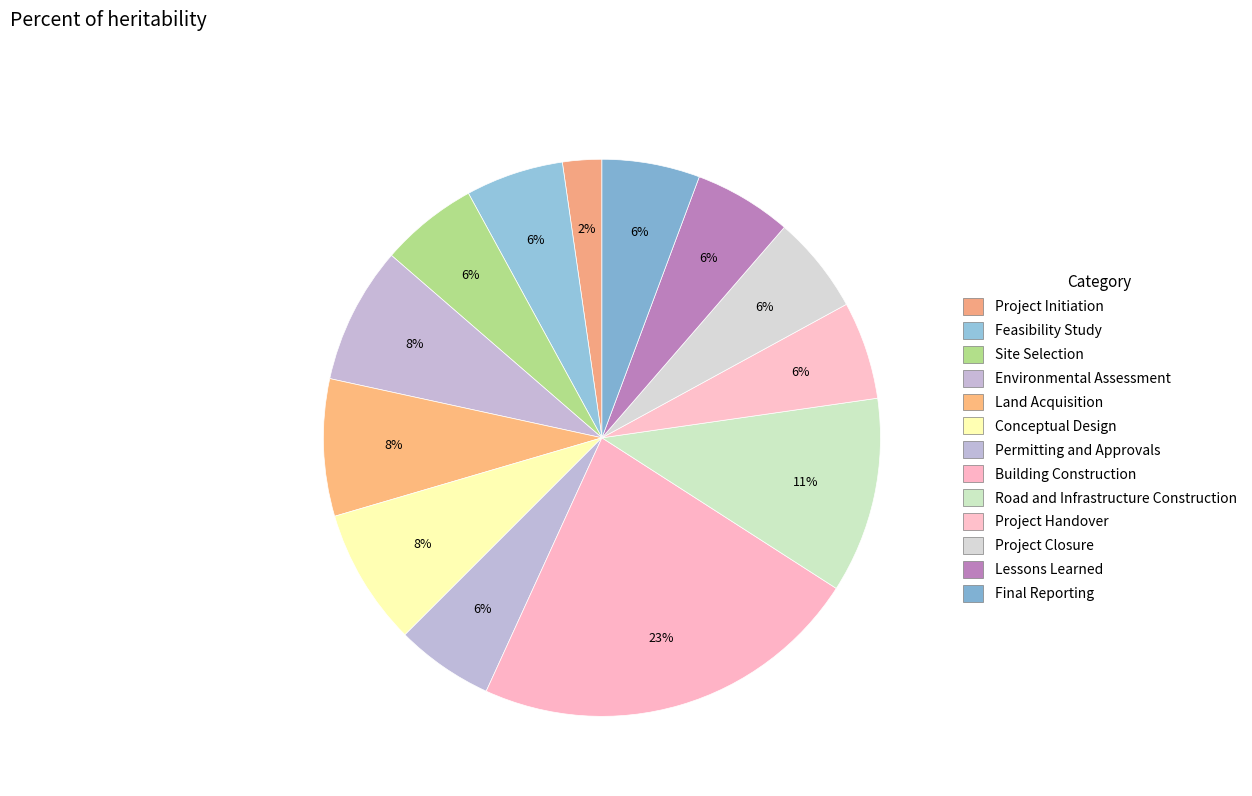

Do Conceptual Design and Project Closure together represent more than half of the pie?

No